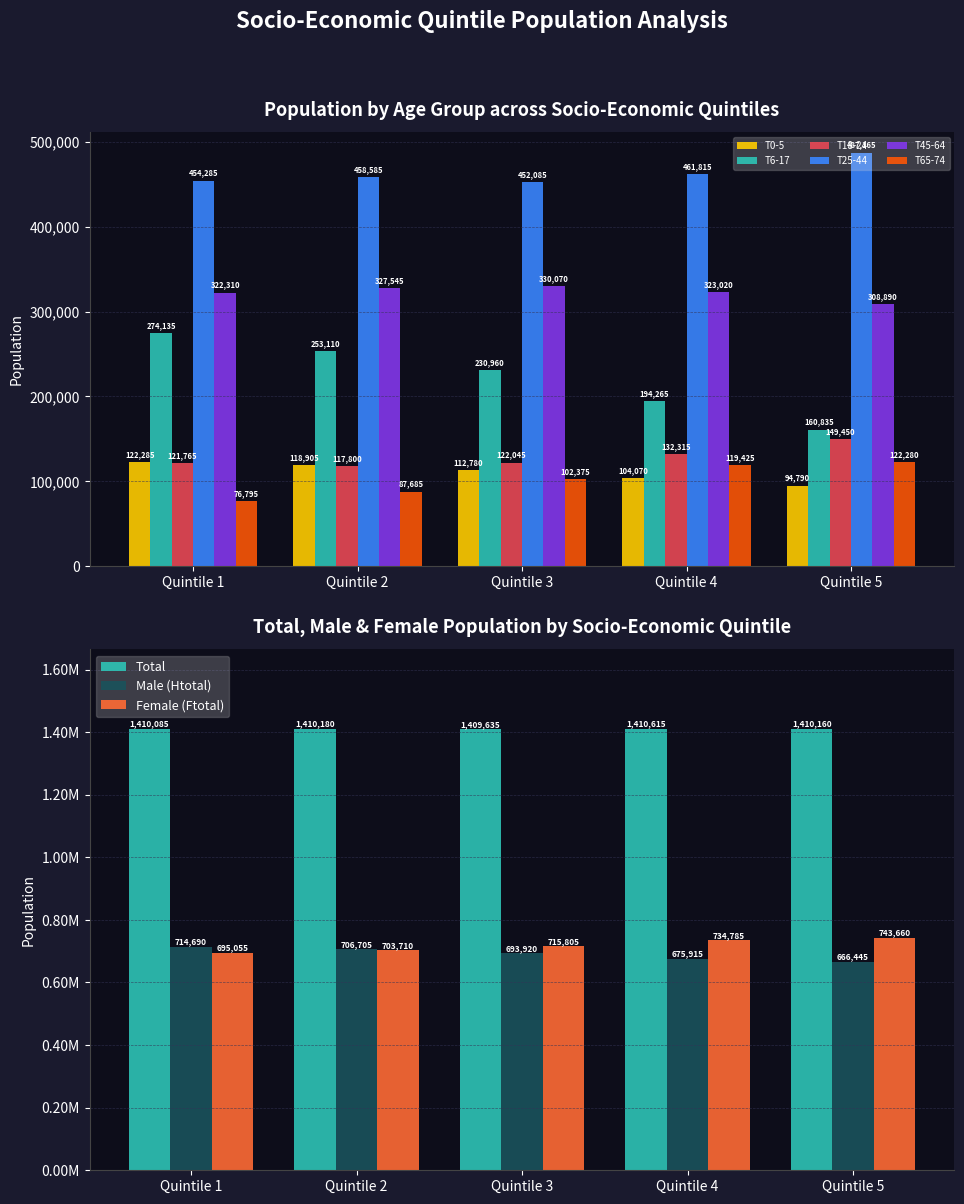

Rank the categories by T6-17 value from lowest to highest.

Quintile 5, Quintile 4, Quintile 3, Quintile 2, Quintile 1